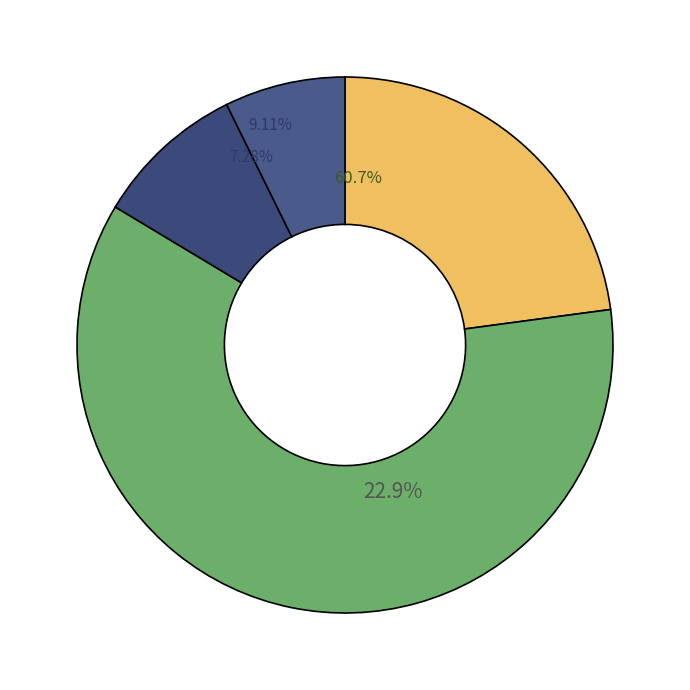

Which slice represents more than half of the pie?

Familiares de Trabajadores